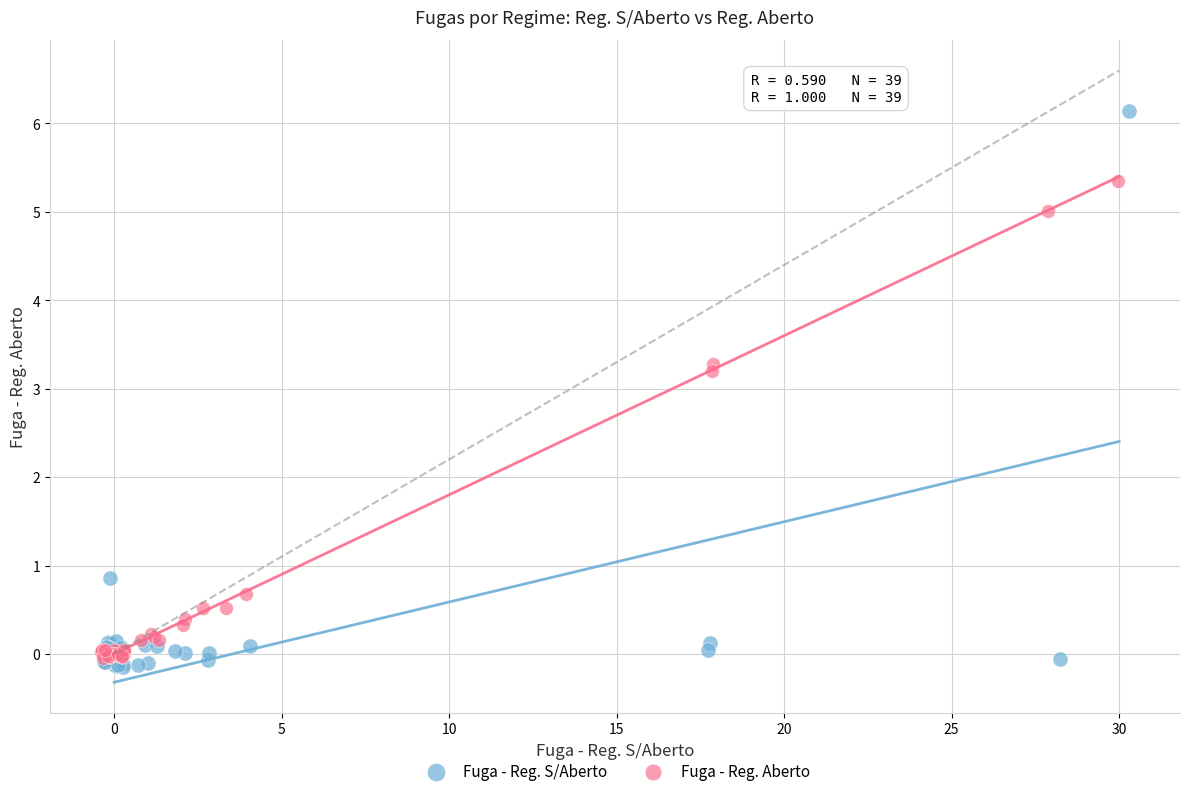

Which series reaches the minimum Y coordinate?

Fuga - Reg. S/Aberto